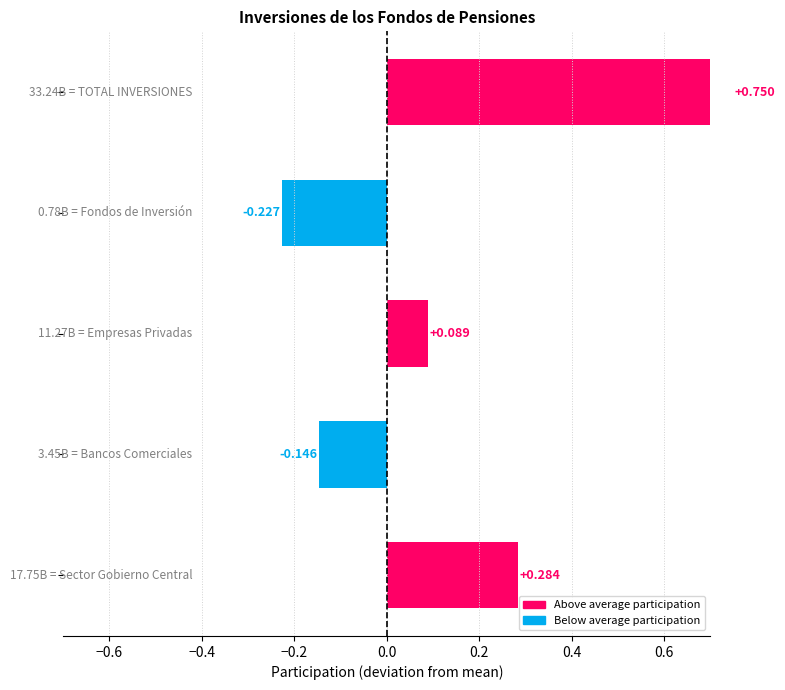

How many categories are shown in the chart?

5